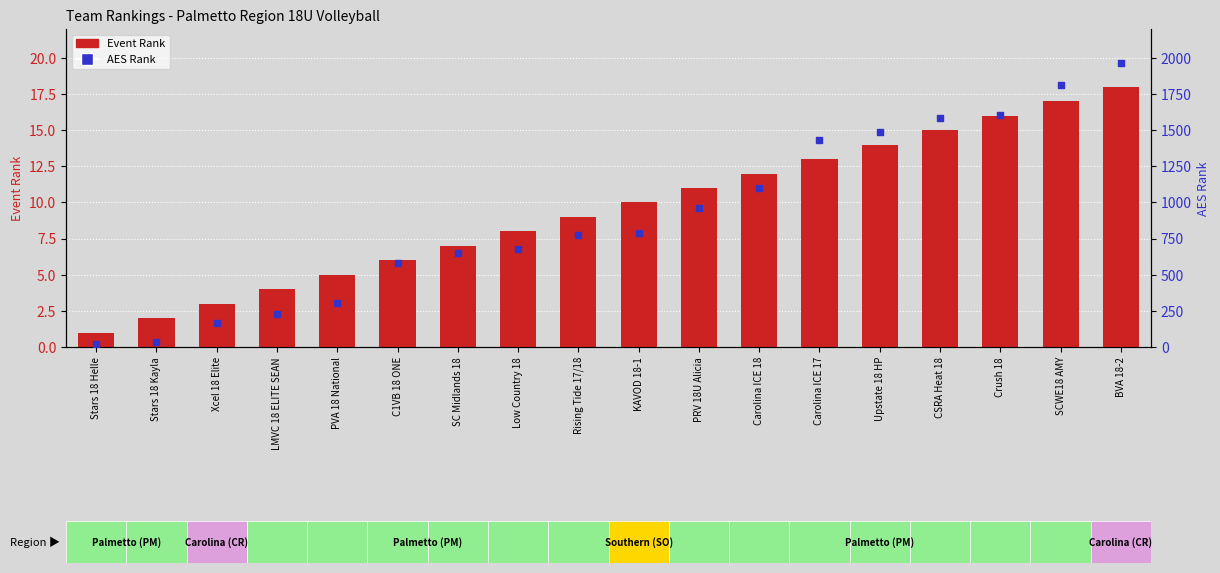

At which category is the sum across all series the highest?

BVA 18-2